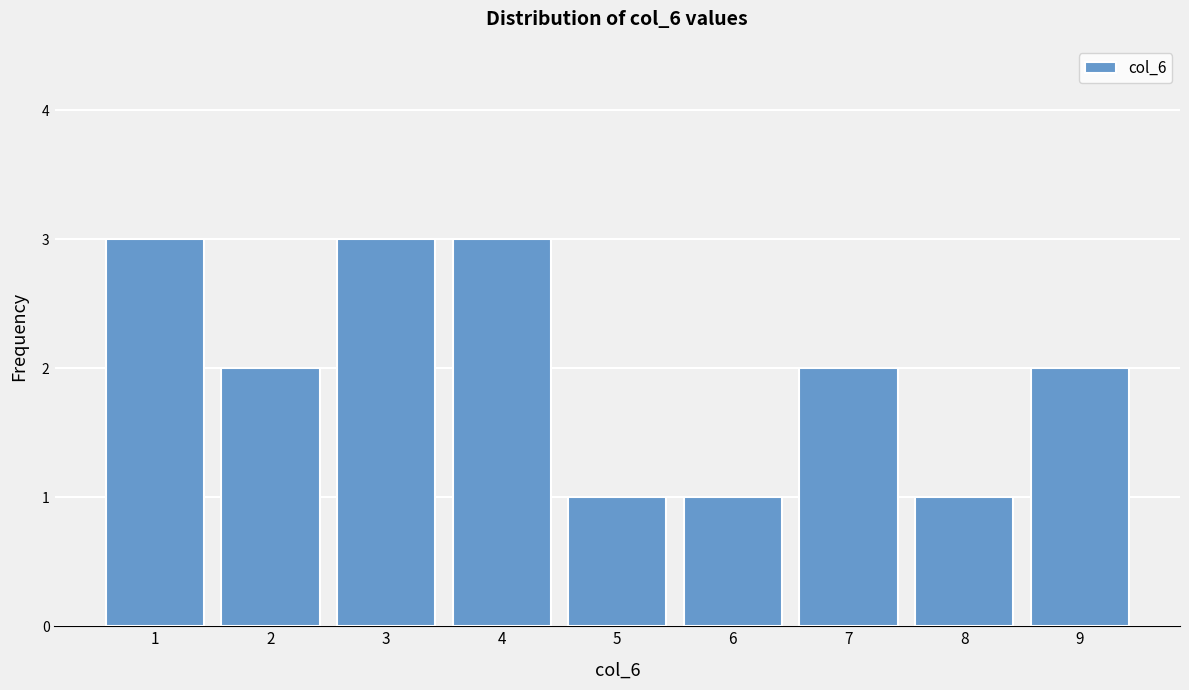

Reading left to right, extract all data points from this chart.

1=3	2=2	3=3	4=3	5=1	6=1	7=2	8=1	9=2